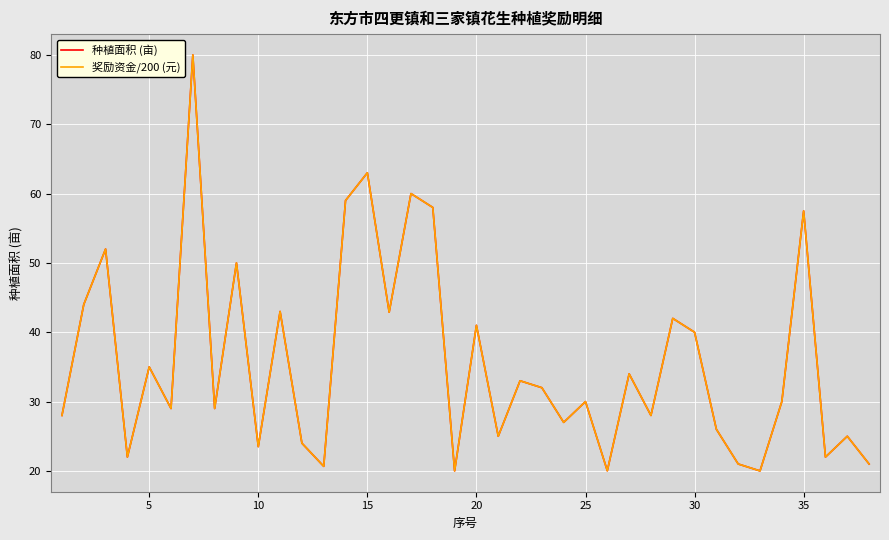

True or false: 奖励资金/200 (元) and 种植面积 (亩) cross at least once.

False